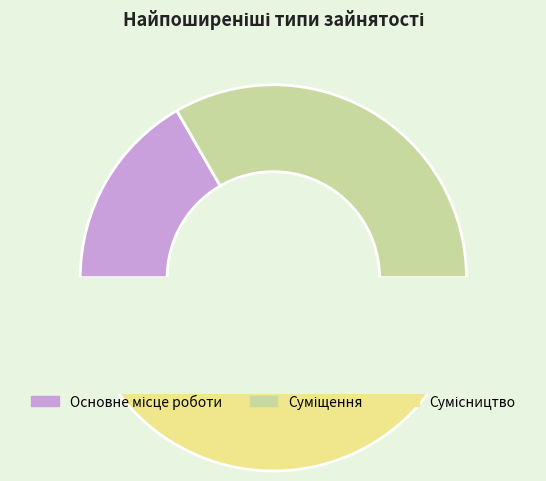

Rank the categories by value from lowest to highest.

Основне місце роботи, Суміщення, Сумісництво